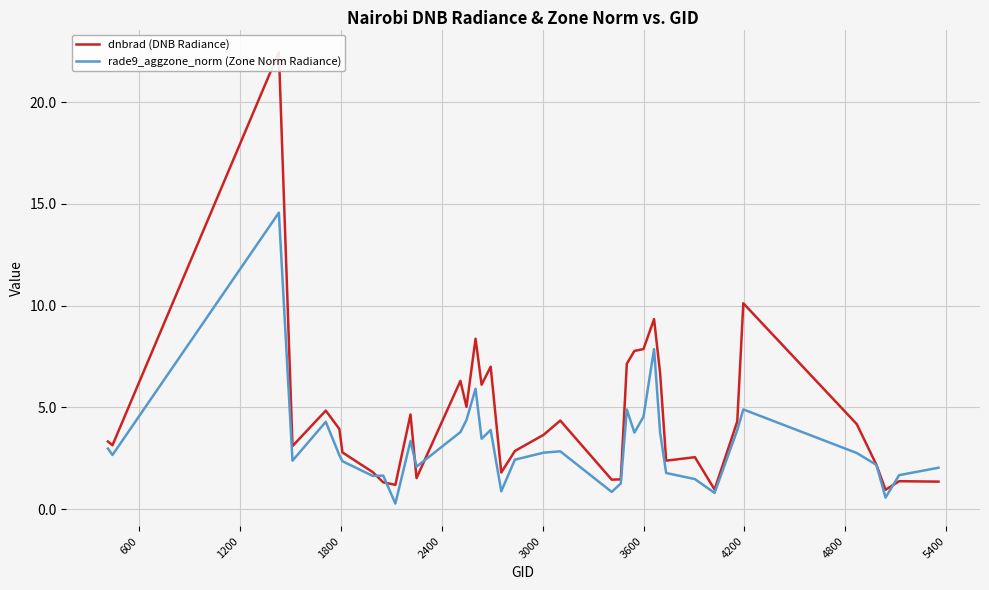

What is the highest value of the rade9_aggzone_norm (Zone Norm Radiance) series?

14.6